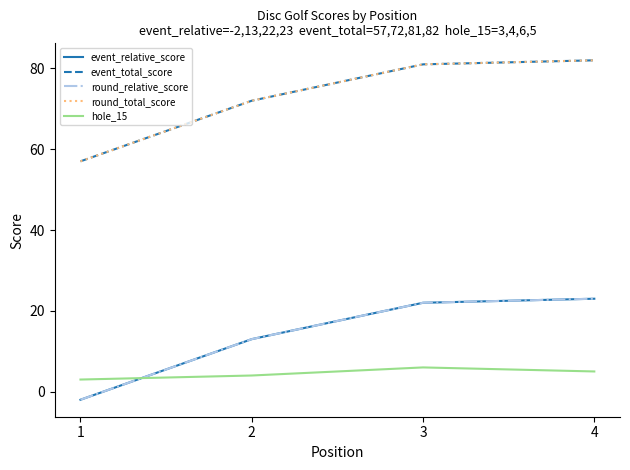

Reading right to left, extract all data points from this chart.

event_relative_score: 23	22	13	-2
event_total_score: 82	81	72	57
round_relative_score: 23	22	13	-2
round_total_score: 82	81	72	57
hole_15: 5	6	4	3